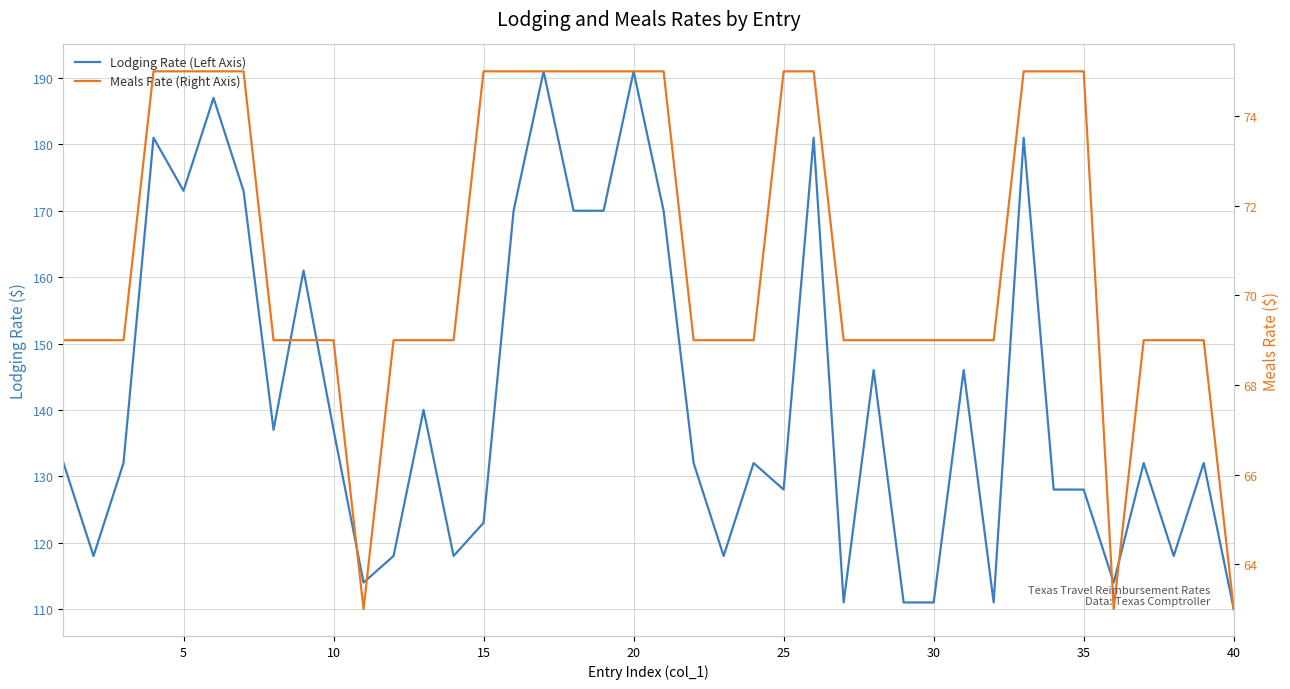

How many lines are shown in the chart?

2